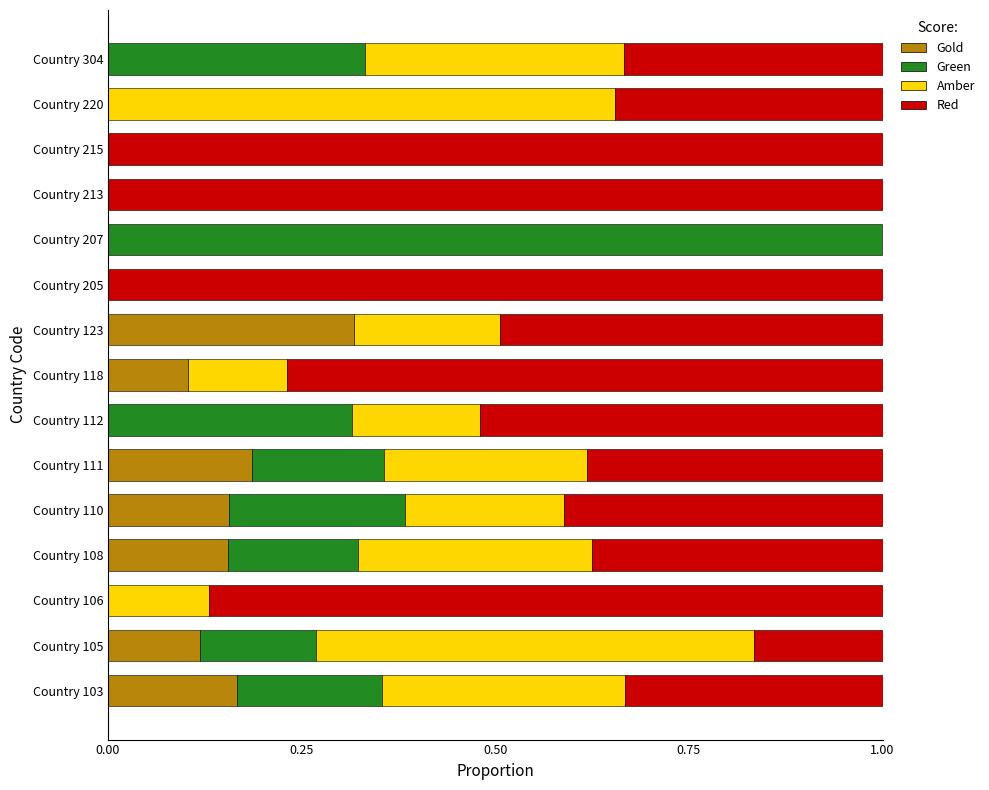

What is the total value across all series at Country 220?

1.0